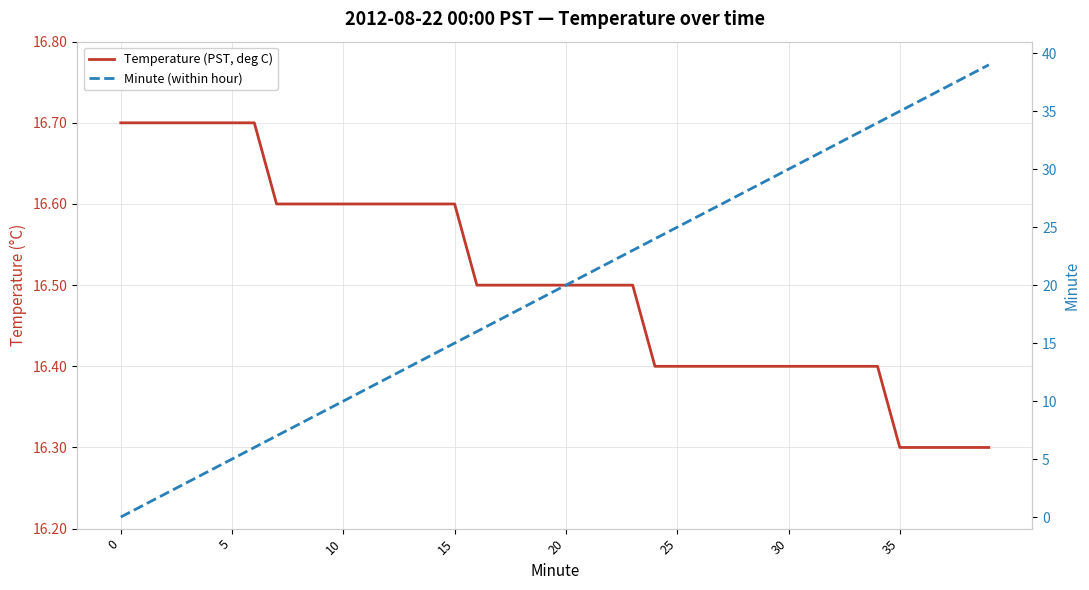

True or false: Temperature (PST, deg C) has a value of 16.5 at 17.

True